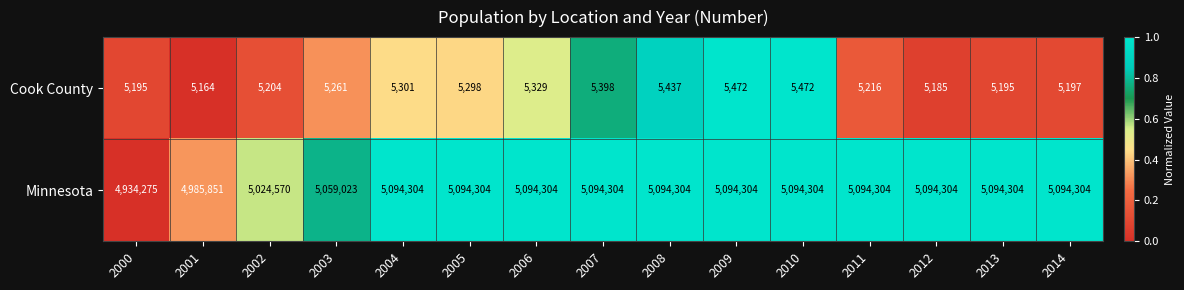

What is the spread (max minus min) of values at 2005?

5089006